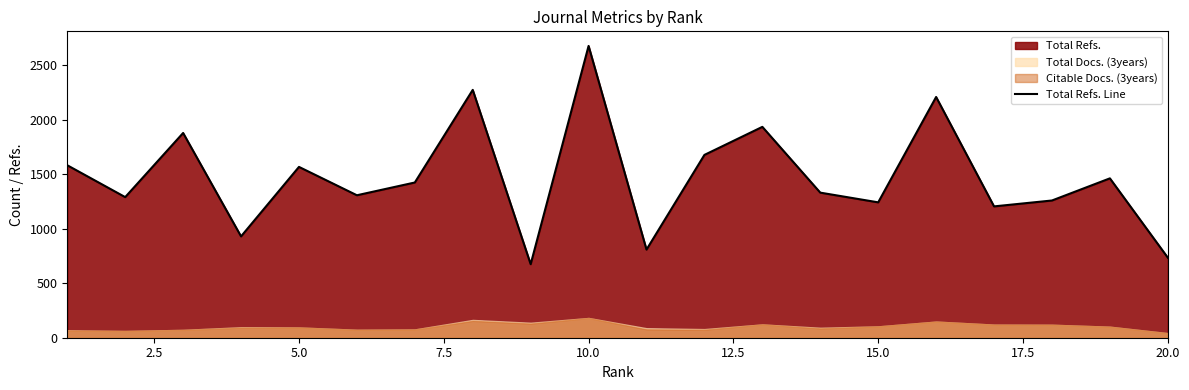

What is the minimum value shown in the chart?

674